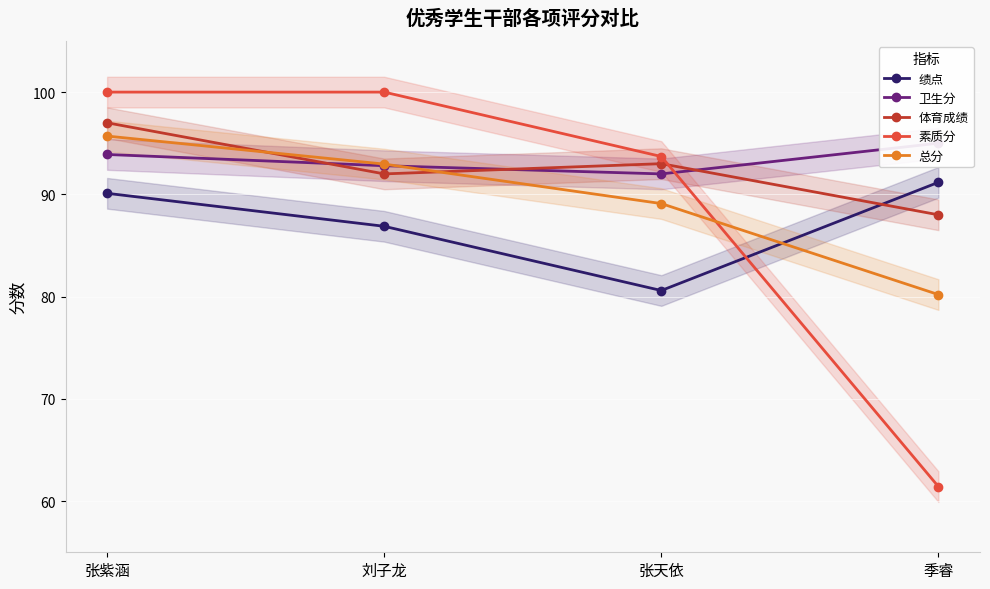

Where is the first local maximum for 体育成绩?

张天依